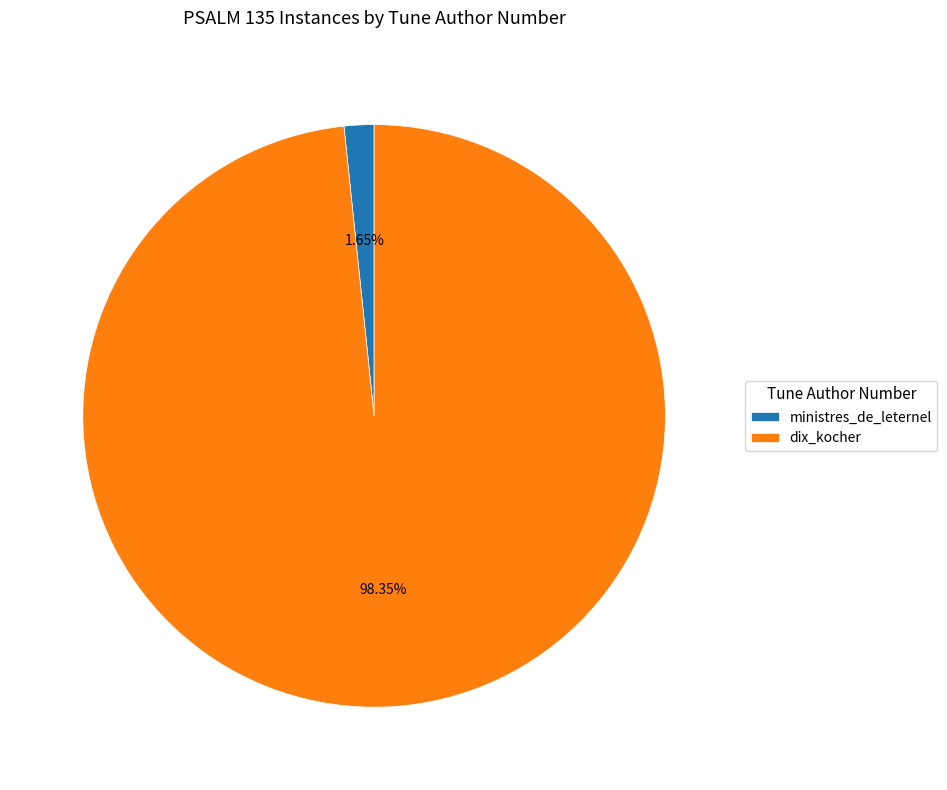

What is the total percentage of dix_kocher and ministres_de_leternel?

100.0%